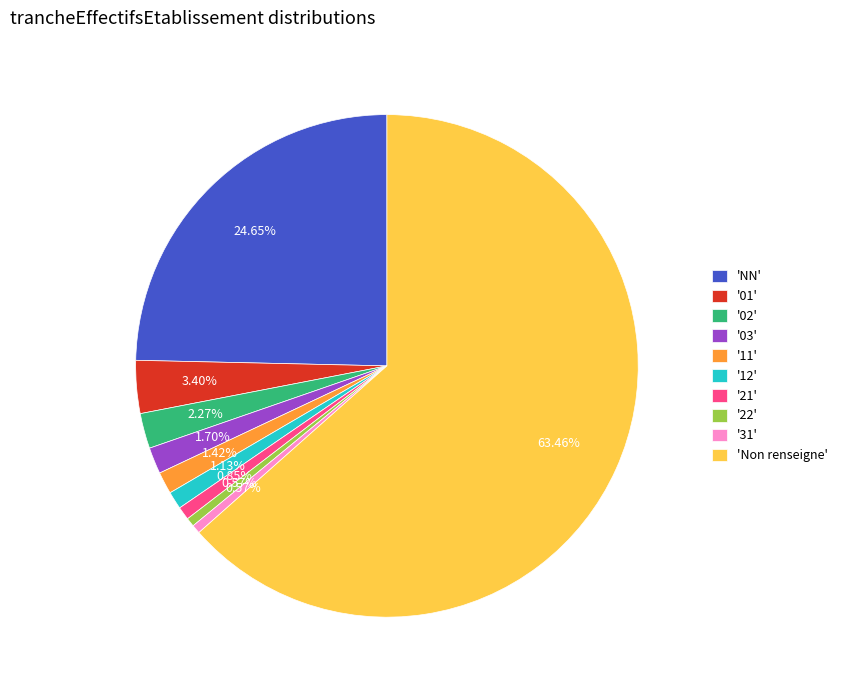

Which category has the biggest portion of the pie?

'Non renseigne'